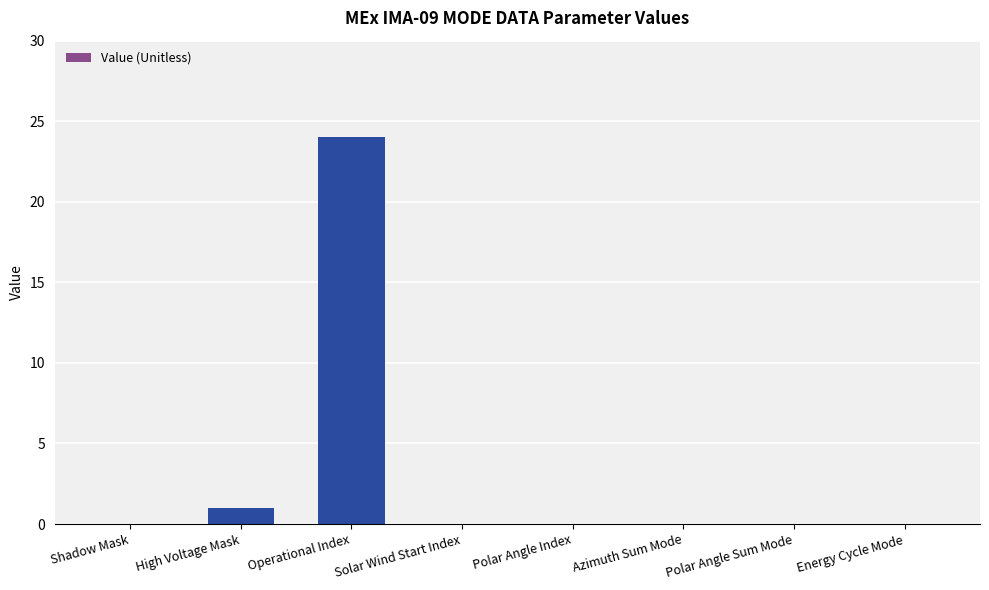

Between Solar Wind Start Index and Operational Index, which is larger?

Operational Index